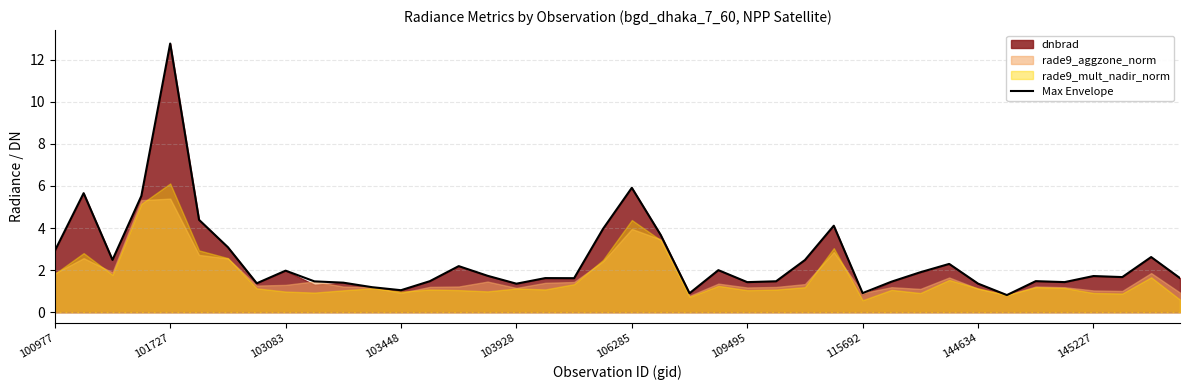

The value at 26 is 2.5. True or false?

True